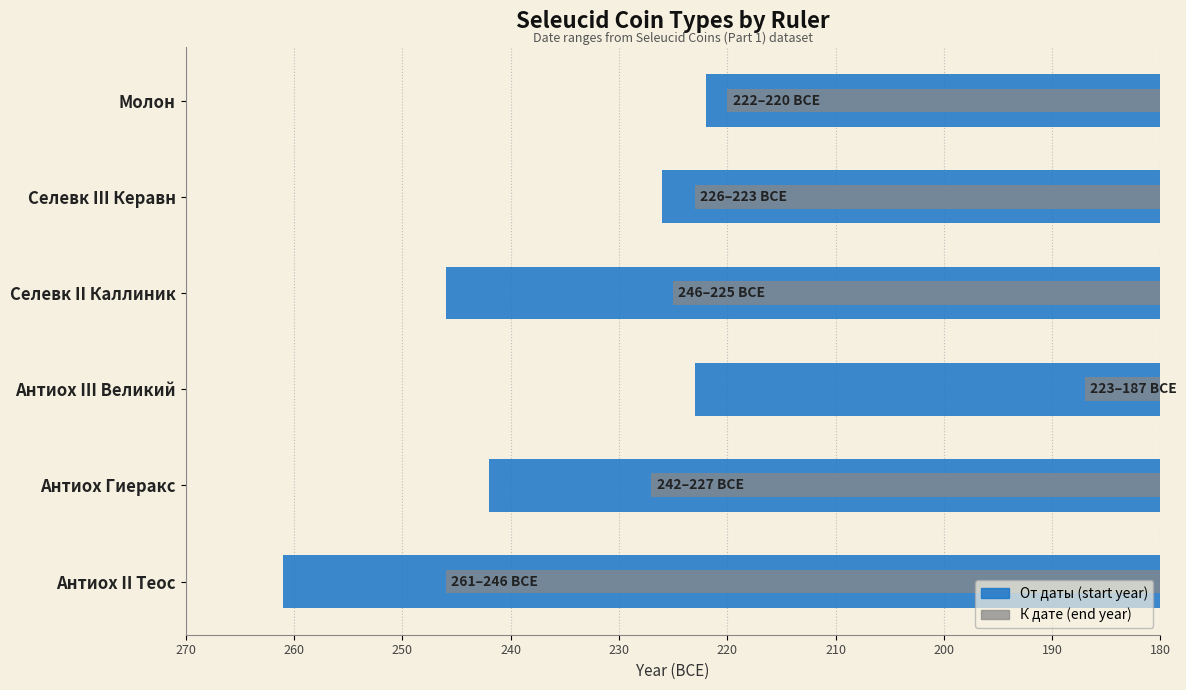

What is the difference between the highest and lowest values at Селевк II Каллиник?

21